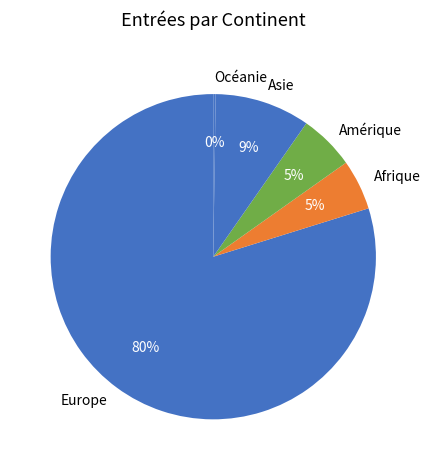

Combined, do Asie and Europe account for over 50%?

Yes